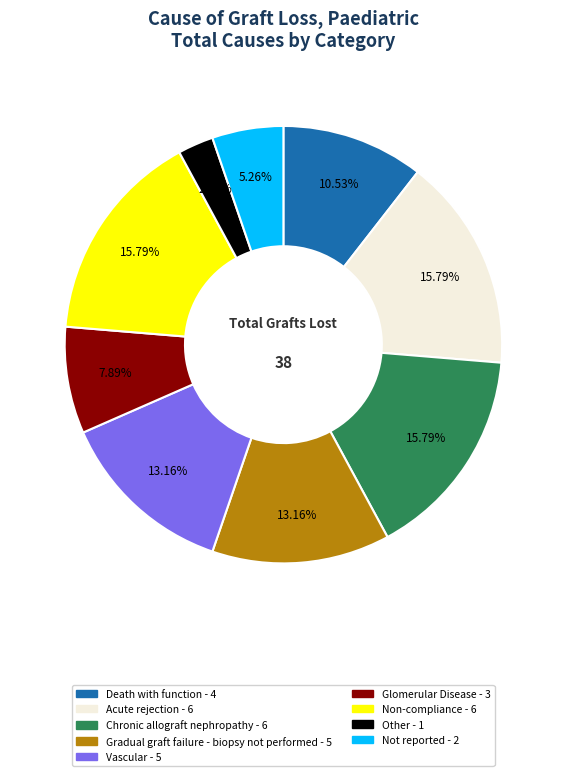

Is Not reported the majority of the pie?

No